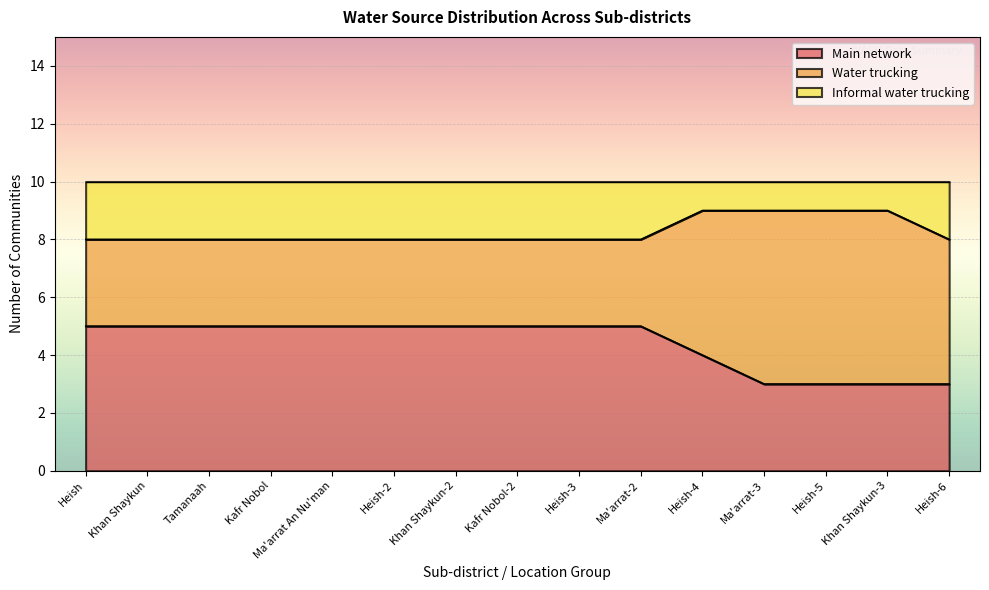

The Main network series shows 8 at Heish-3. True or false?

False